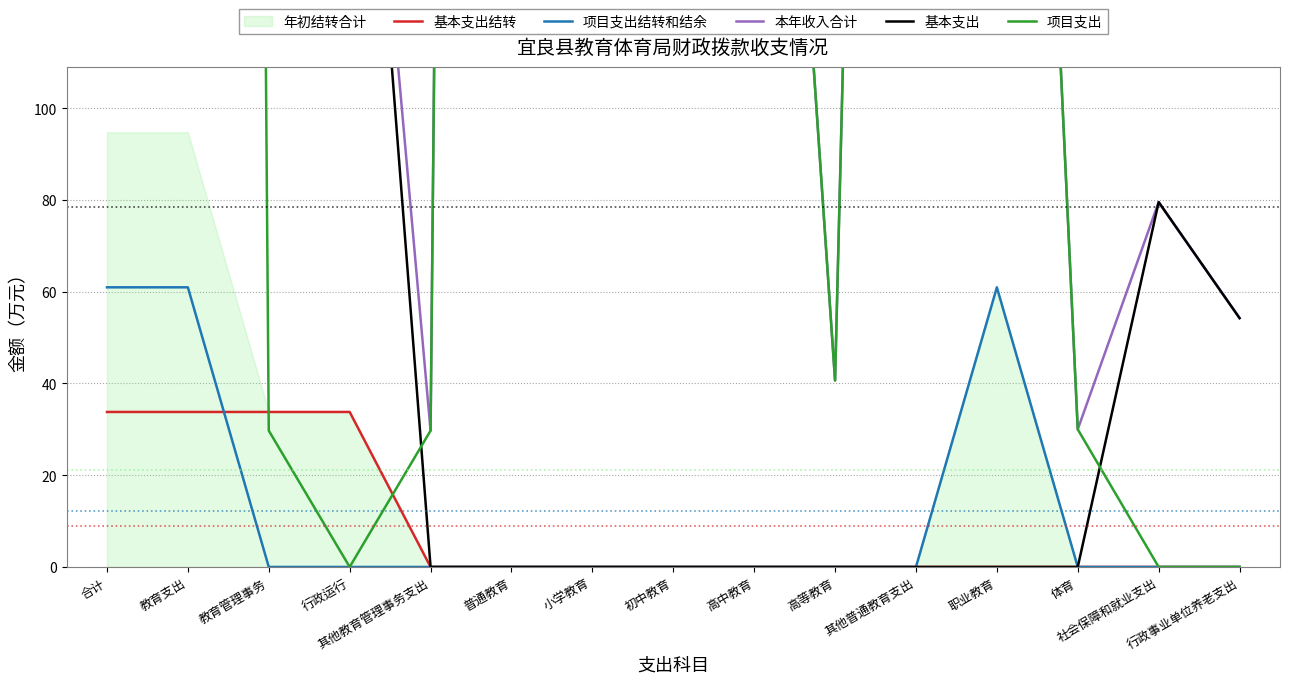

What is the spread (max minus min) of values at 其他教育管理事务支出?

29.7